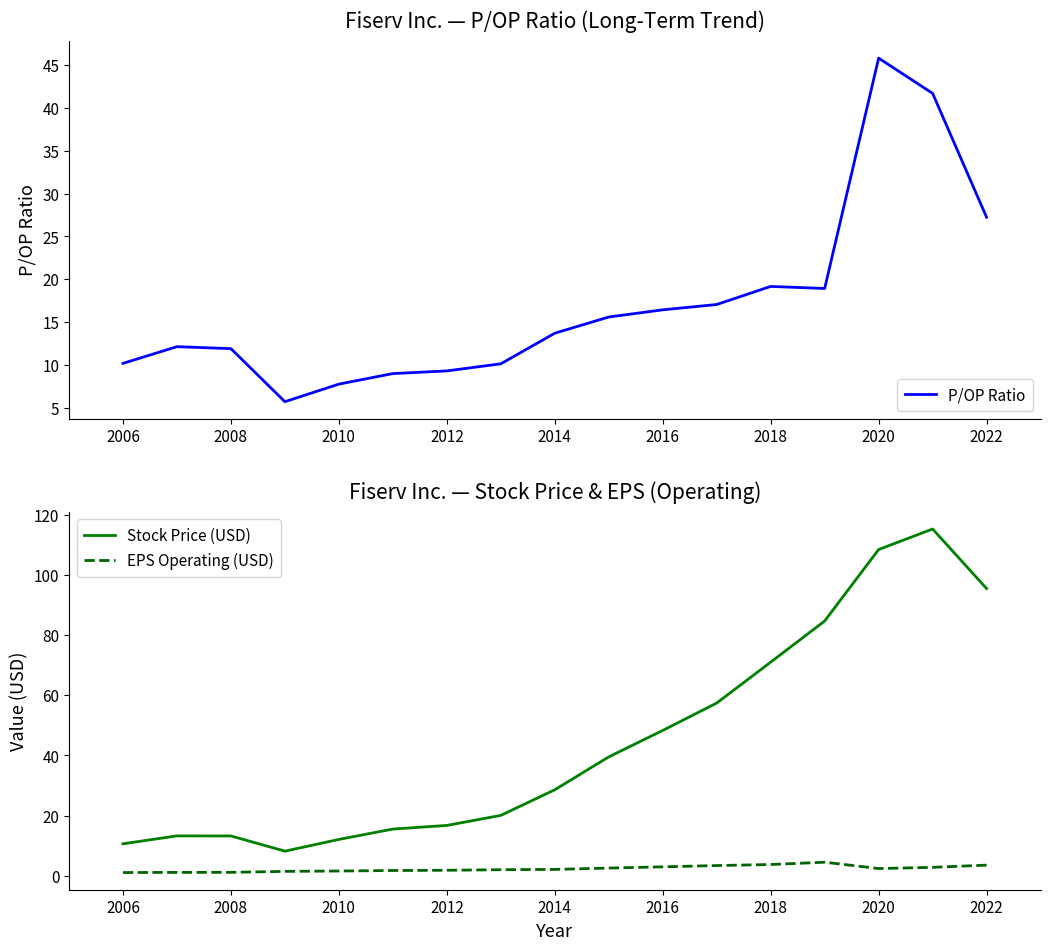

The value of Stock Price (USD) at 2012 is 16.7. True or false?

True